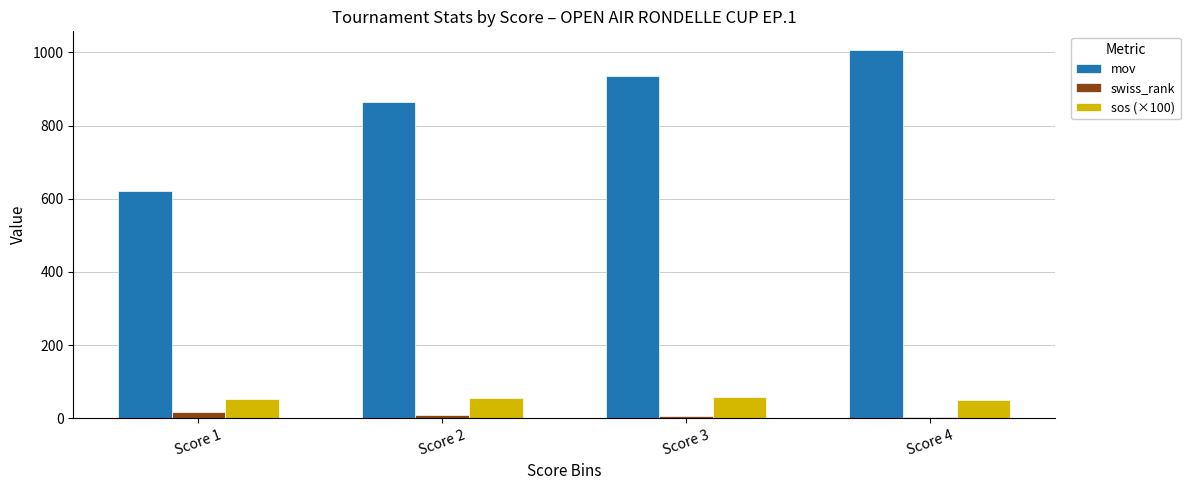

Where is mov nearest to the value 814?

Score 2